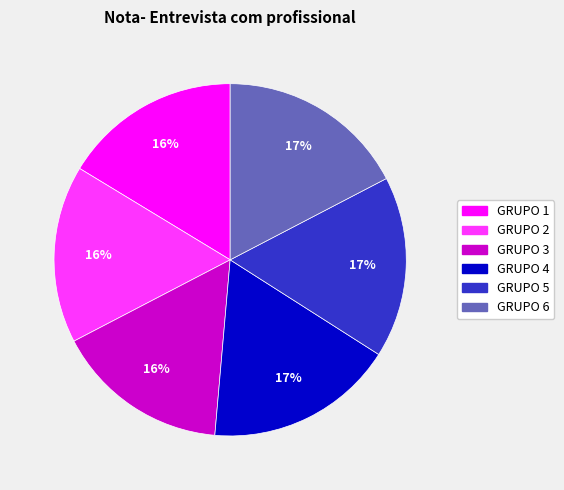

To the nearest percent, what is the average slice percentage?

17%